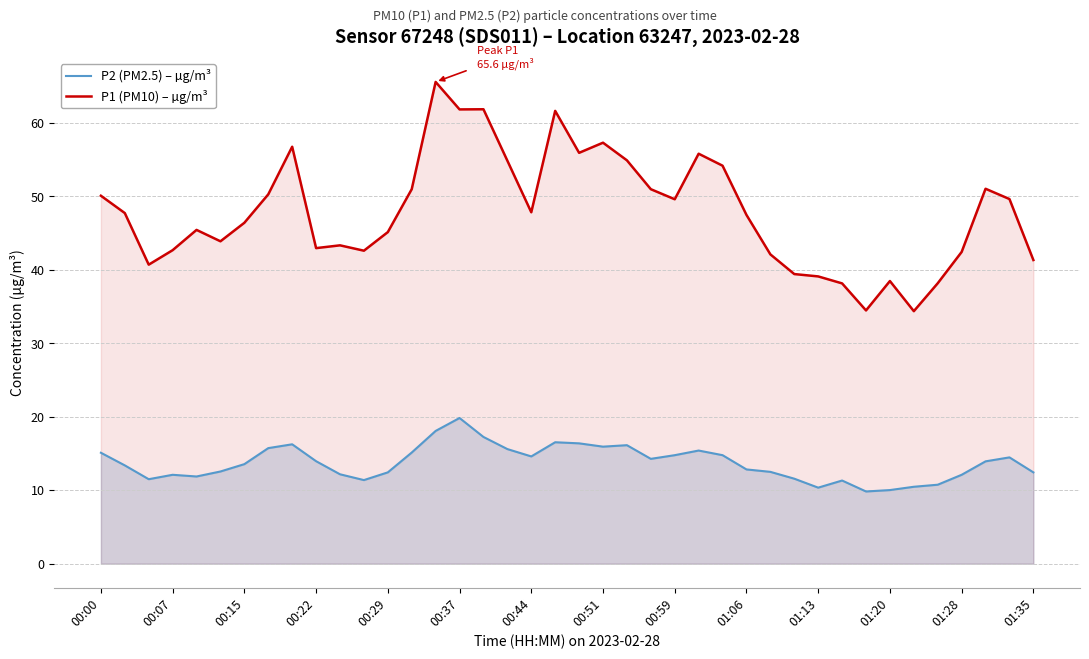

True or false: P1 (PM10) – µg/m³ has more than 0 points higher than both neighbors.

True